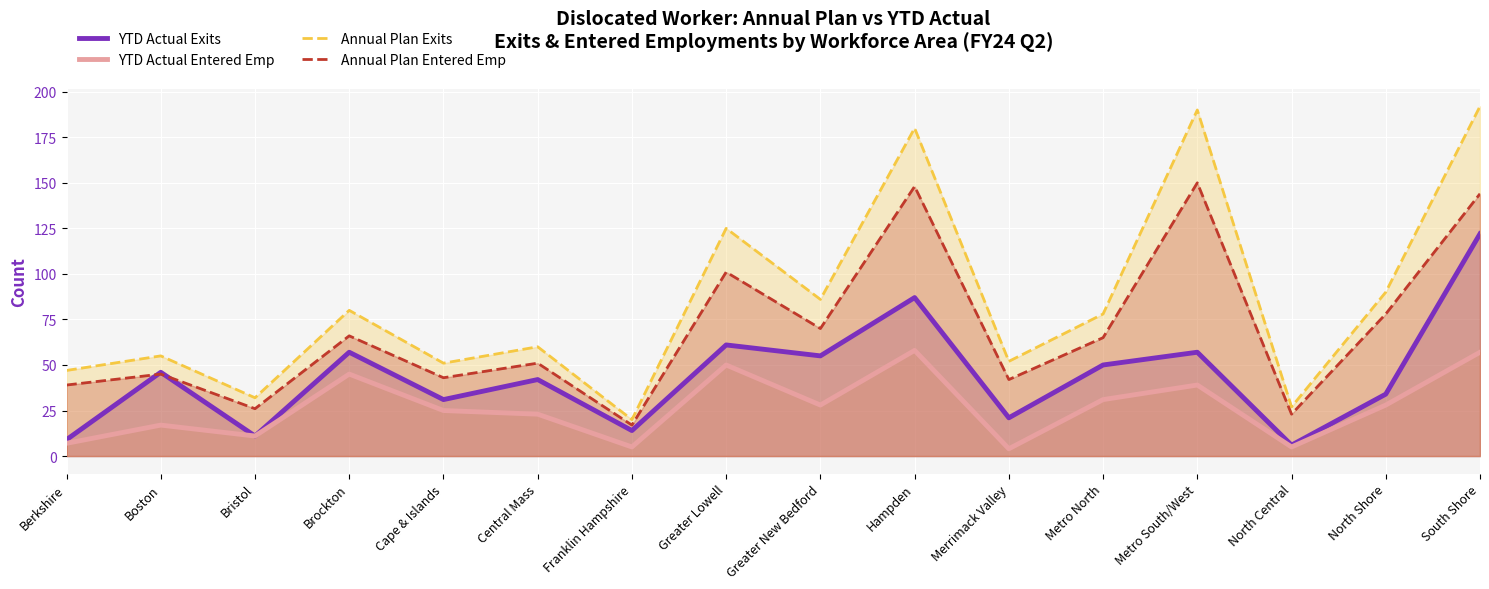

Reading right to left, list all the values displayed in this chart.

YTD Actual Exits: South Shore=122	North Shore=34	North Central=6	Metro South/West=57	Metro North=50	Merrimack Valley=21	Hampden=87	Greater New Bedford=55	Greater Lowell=61	Franklin Hampshire=14	Central Mass=42	Cape & Islands=31	Brockton=57	Bristol=11	Boston=46	Berkshire=9
YTD Actual Entered Emp: South Shore=57	North Shore=28	North Central=5	Metro South/West=39	Metro North=31	Merrimack Valley=4	Hampden=58	Greater New Bedford=28	Greater Lowell=50	Franklin Hampshire=5	Central Mass=23	Cape & Islands=25	Brockton=45	Bristol=11	Boston=17	Berkshire=7
Annual Plan Exits: South Shore=192	North Shore=90	North Central=27	Metro South/West=190	Metro North=78	Merrimack Valley=52	Hampden=180	Greater New Bedford=86	Greater Lowell=125	Franklin Hampshire=20	Central Mass=60	Cape & Islands=51	Brockton=80	Bristol=32	Boston=55	Berkshire=47
Annual Plan Entered Emp: South Shore=144	North Shore=78	North Central=23	Metro South/West=150	Metro North=65	Merrimack Valley=42	Hampden=148	Greater New Bedford=70	Greater Lowell=101	Franklin Hampshire=17	Central Mass=51	Cape & Islands=43	Brockton=66	Bristol=26	Boston=45	Berkshire=39